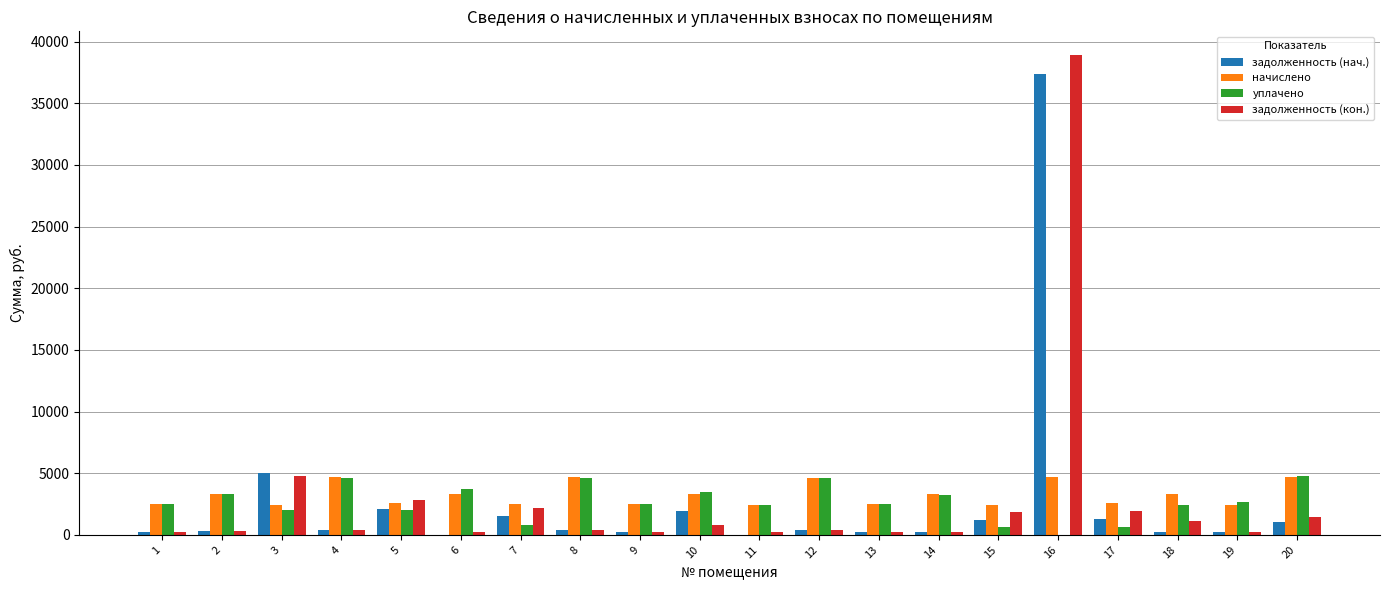

Is the value of задолженность (кон.) at 16 greater than the value of задолженность (нач.) at 19?

Yes